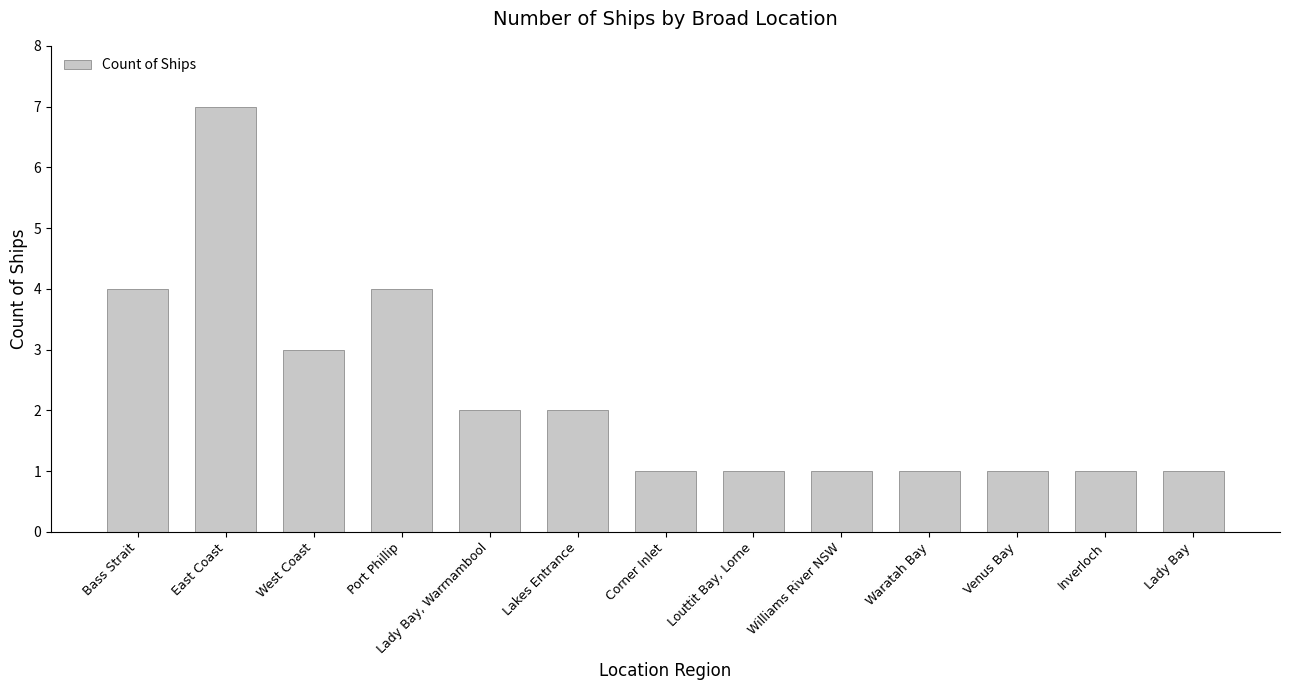

Are the bars grouped side by side (vs. stacked)?

No